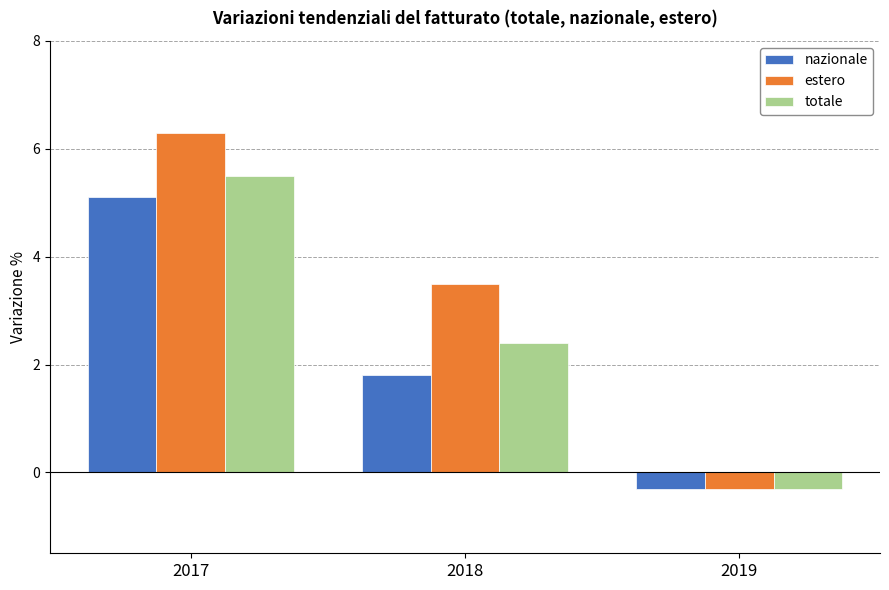

What is the value of the estero bar at the 1st from the left?

6.3